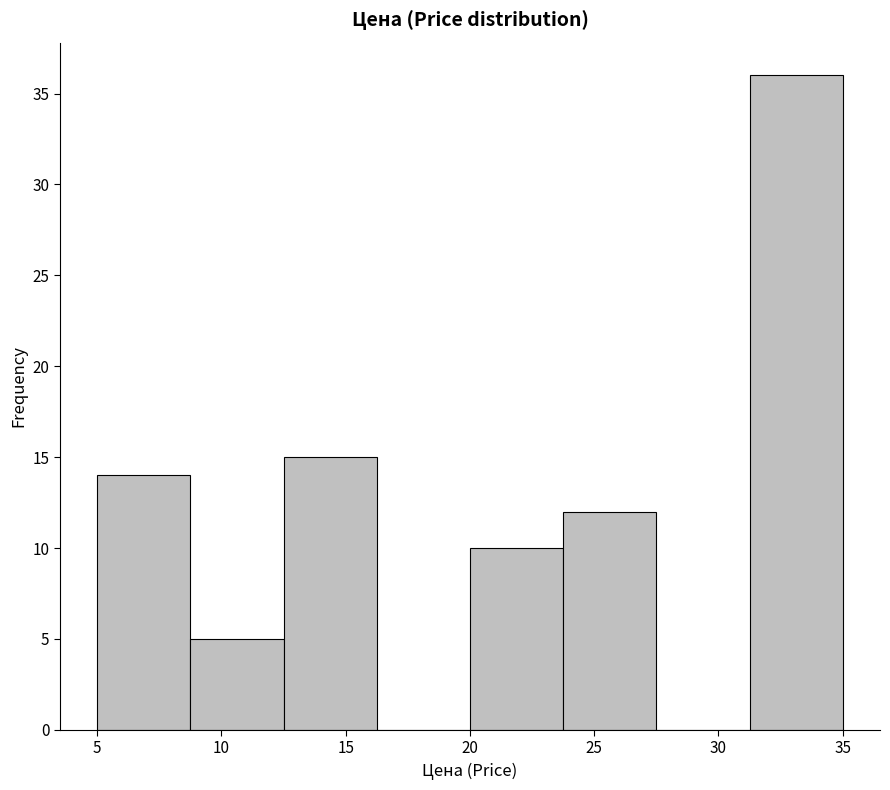

Over which range of the x-axis is the bar tallest?

31.25 to 35.00